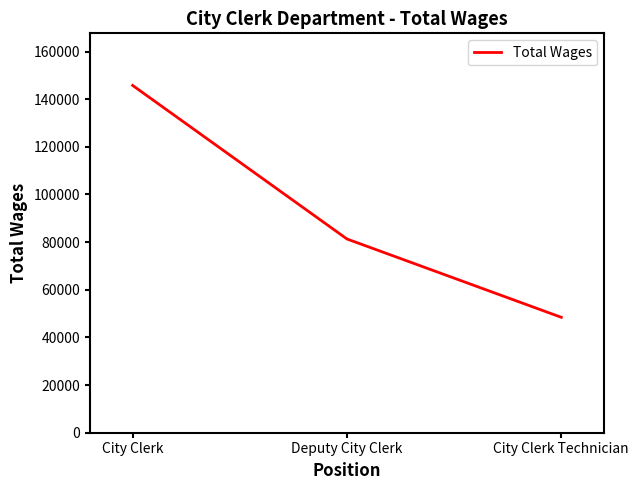

What is the ratio of the value at City Clerk to the value at Deputy City Clerk?

1.8